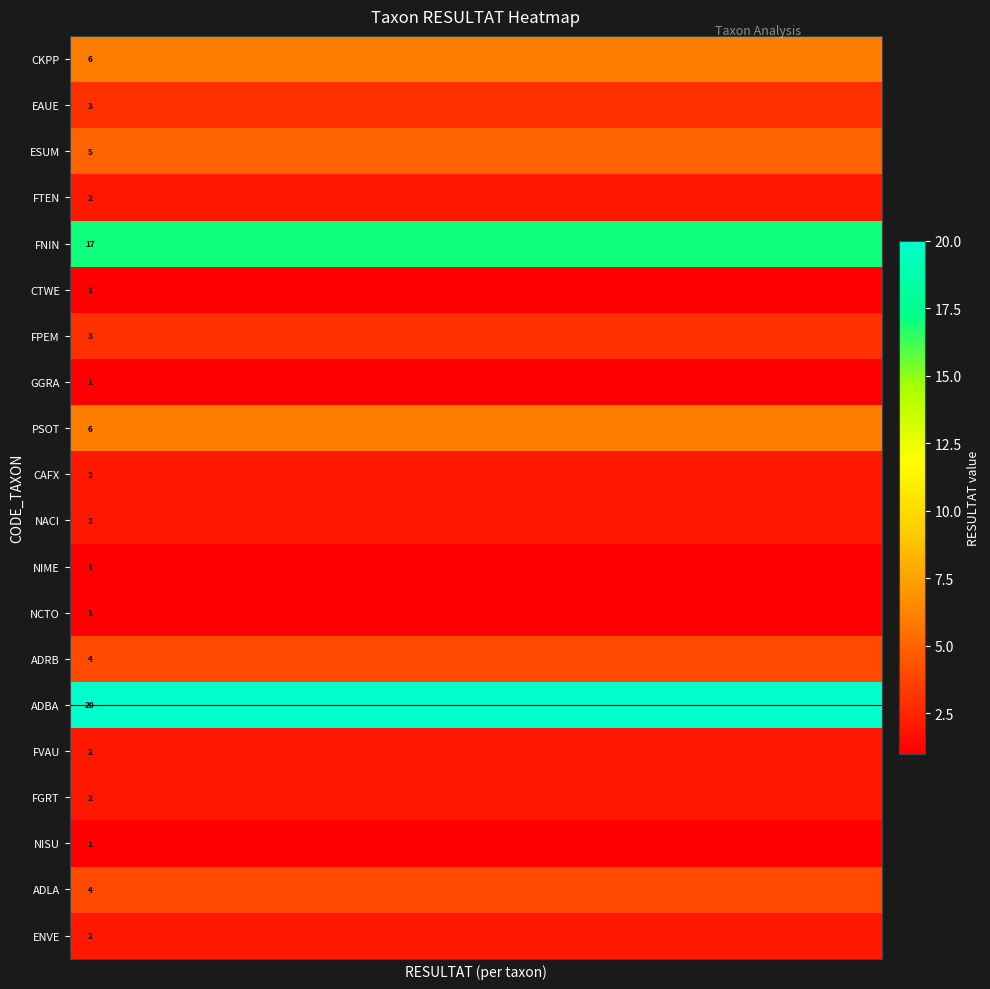

Rank the series by their maximum value, from lowest to highest.

CTWE, GGRA, NIME, NCTO, NISU, FTEN, CAFX, NACI, FVAU, FGRT, ENVE, EAUE, FPEM, ADRB, ADLA, ESUM, CKPP, PSOT, FNIN, ADBA